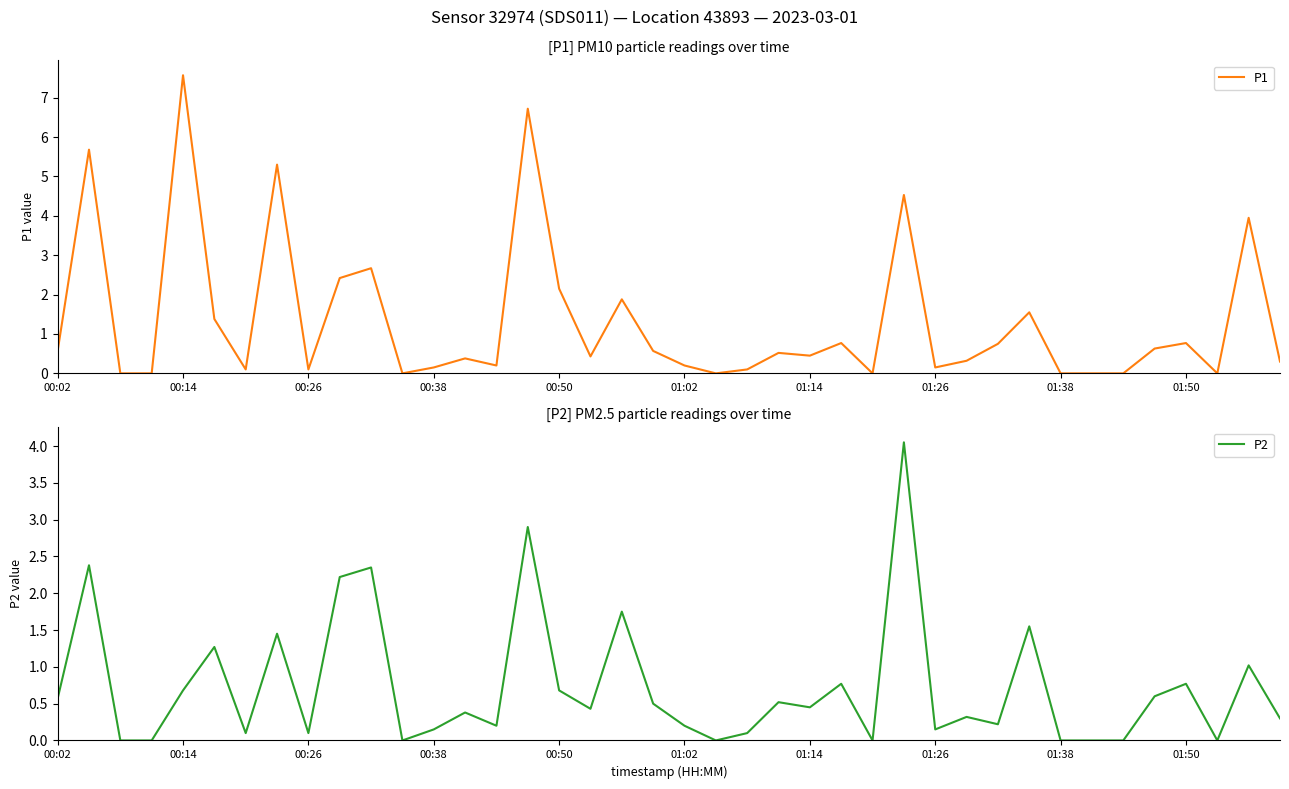

The P1 series shows 7.6 at 00:14. True or false?

True